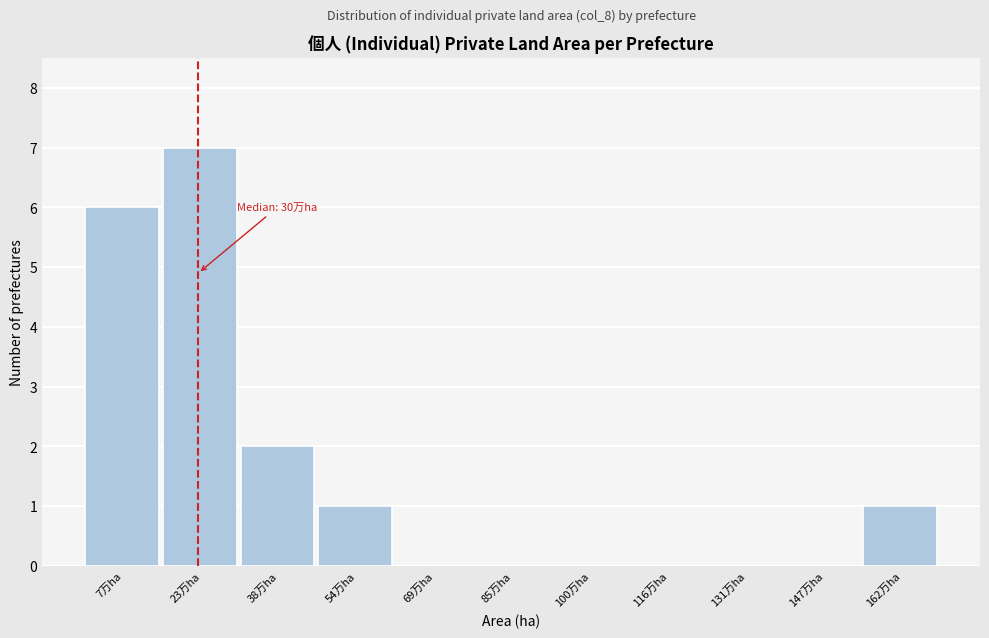

Reading right to left, list all the values displayed in this chart.

162万ha=1	147万ha=0	131万ha=0	116万ha=0	100万ha=0	85万ha=0	69万ha=0	54万ha=1	38万ha=2	23万ha=7	7万ha=6